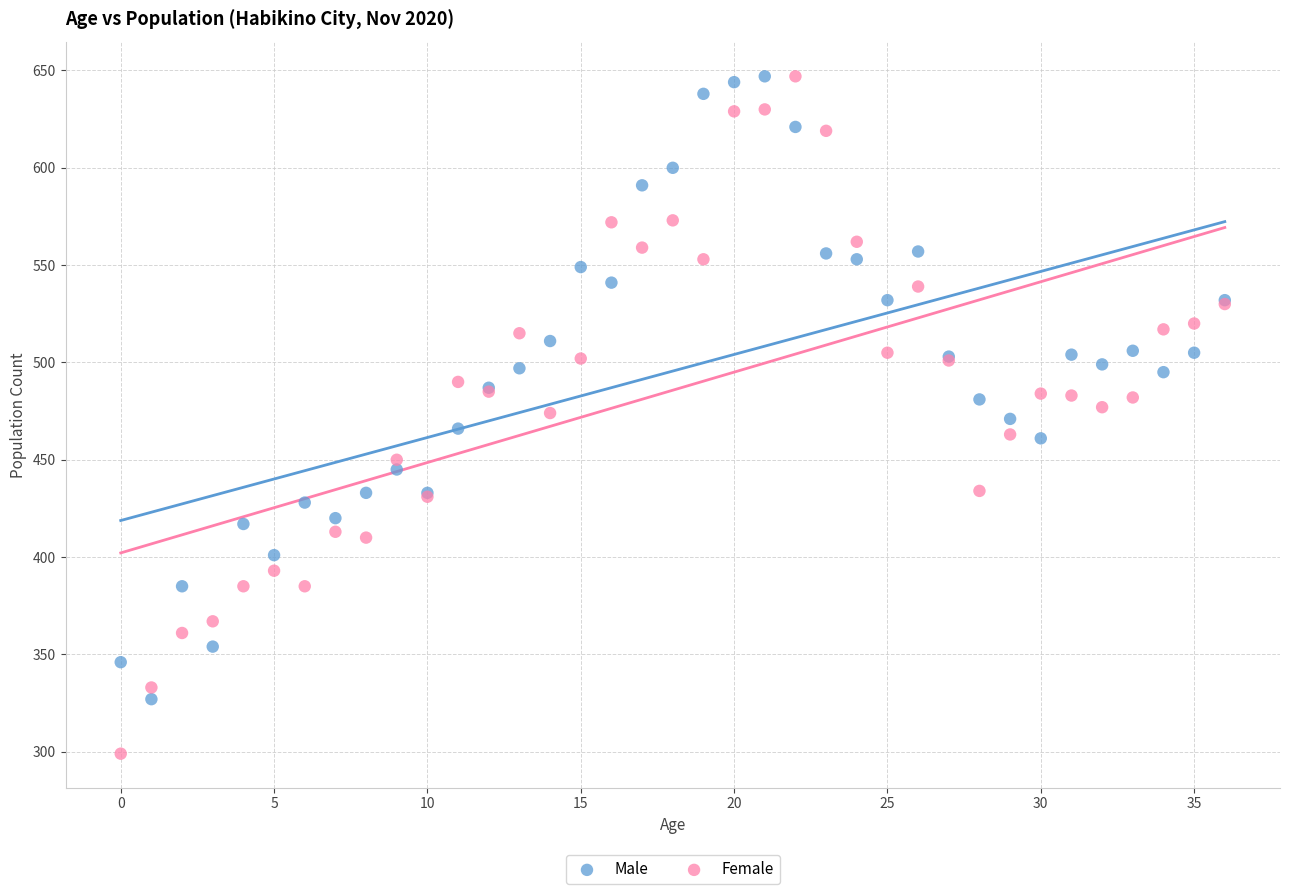

Which series has the largest Y range (max minus min)?

Female